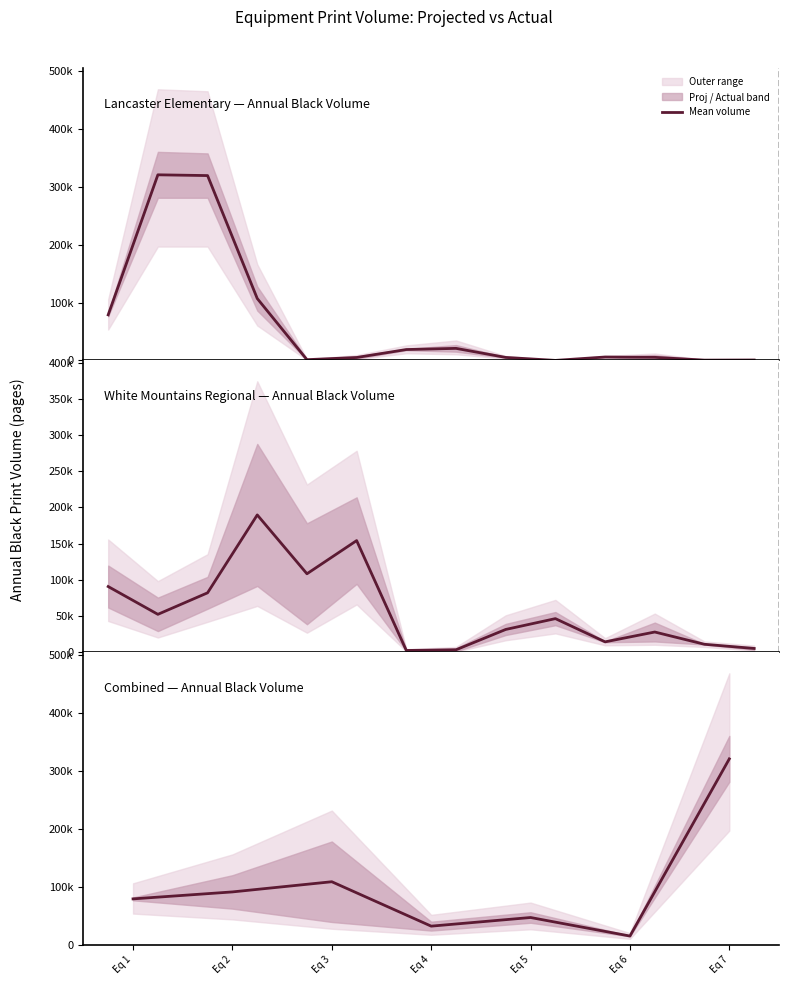

Where is the first local maximum?

Eq 3